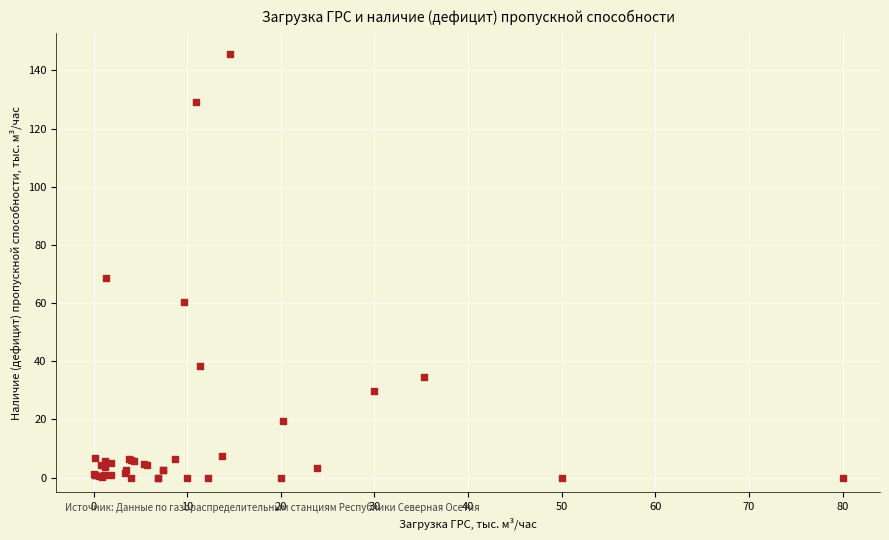

What Y value in the scatter plot is closest to 72?

68.7